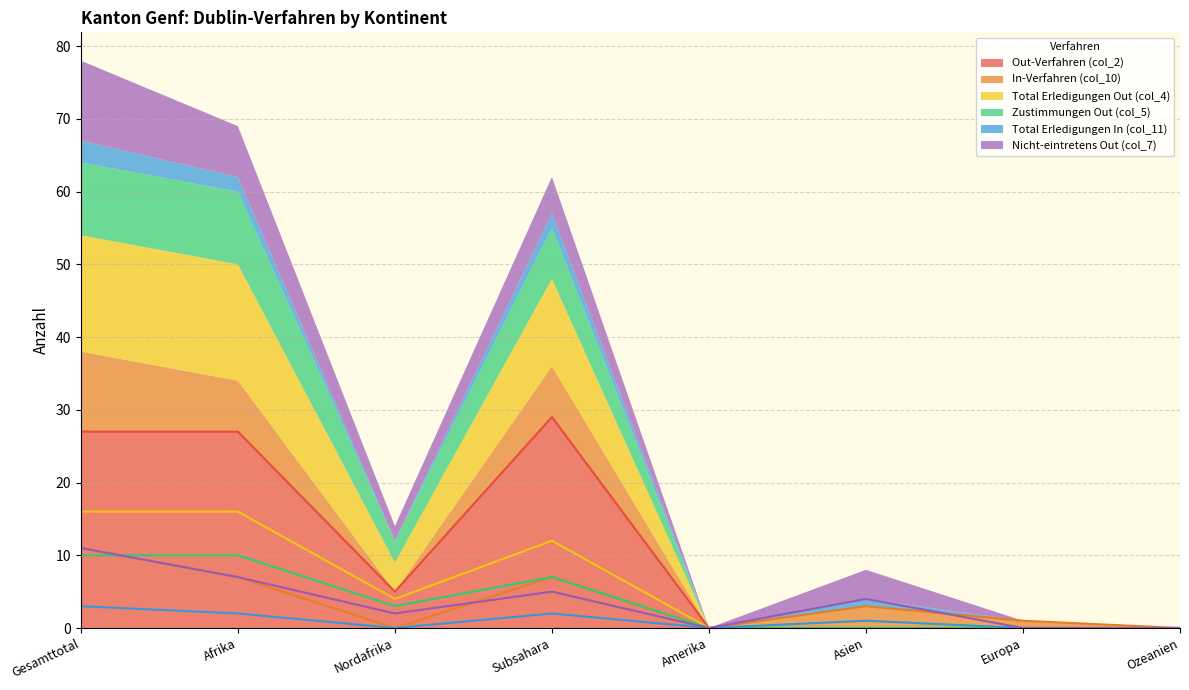

True or false: Total Erledigungen In (col_11) has a value of 1 at Europa.

False